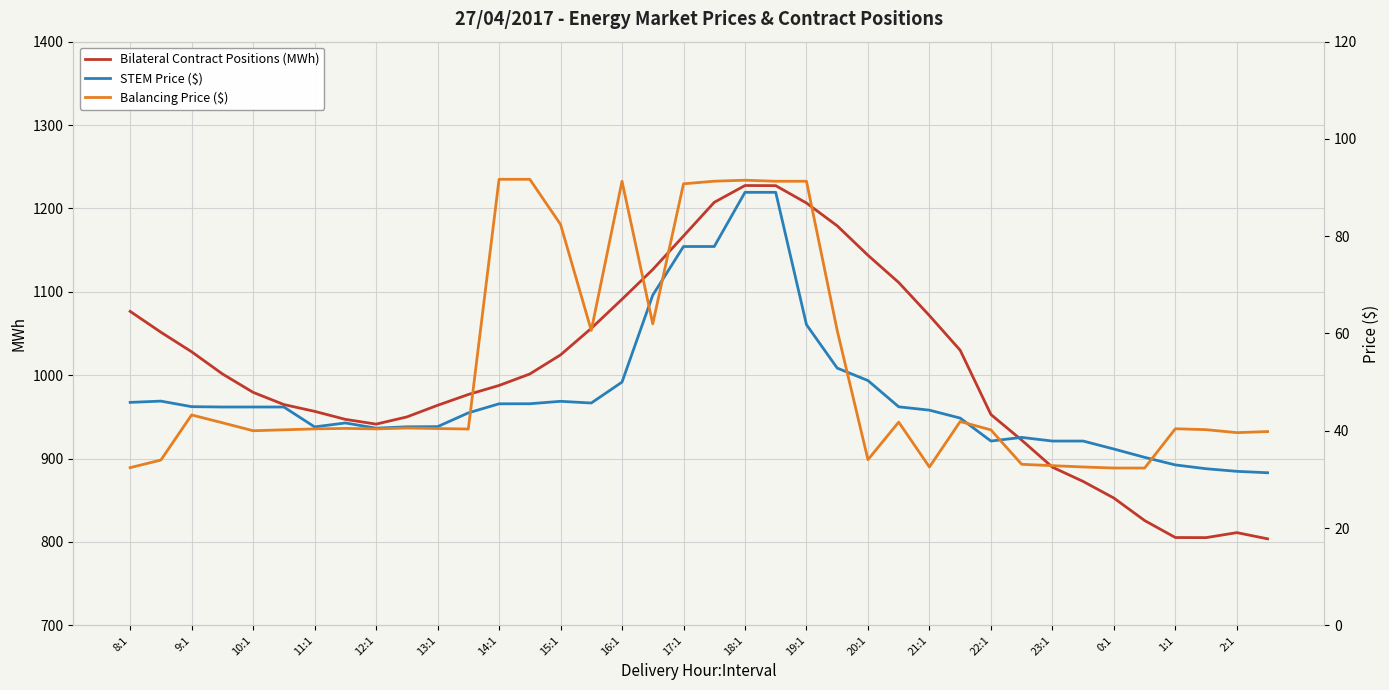

What is the difference between the maximum and second lowest values in the Balancing Price ($) series?

59.4